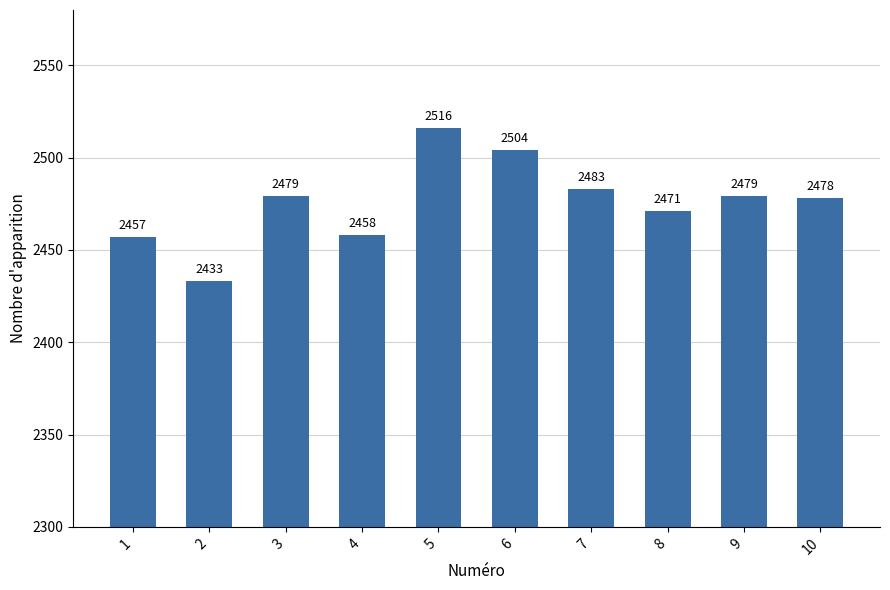

How many series are shown in this chart?

1